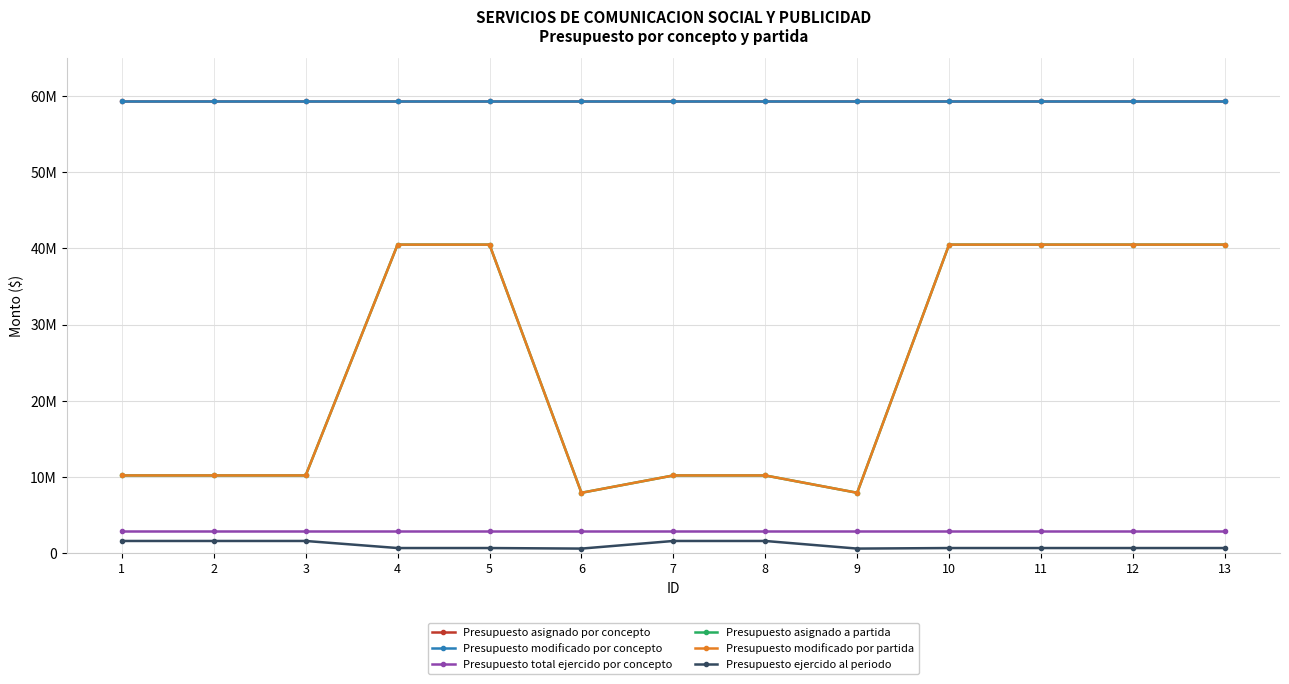

The value of Presupuesto asignado a partida at 5 is 24227315.3. True or false?

False